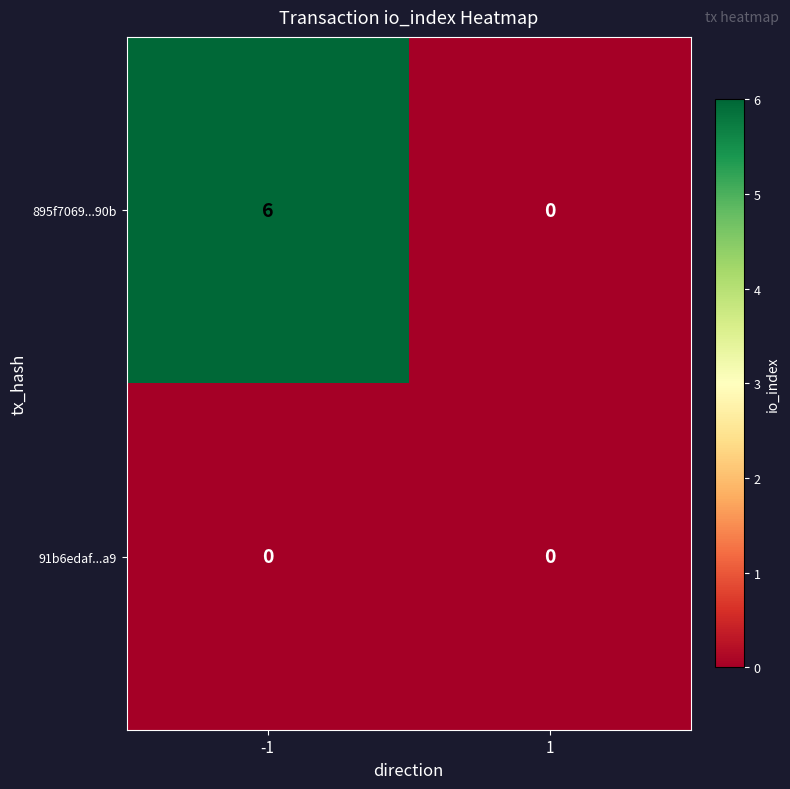

List the series in order of their overall mean, highest first.

895f7069...90b, 91b6edaf...a9